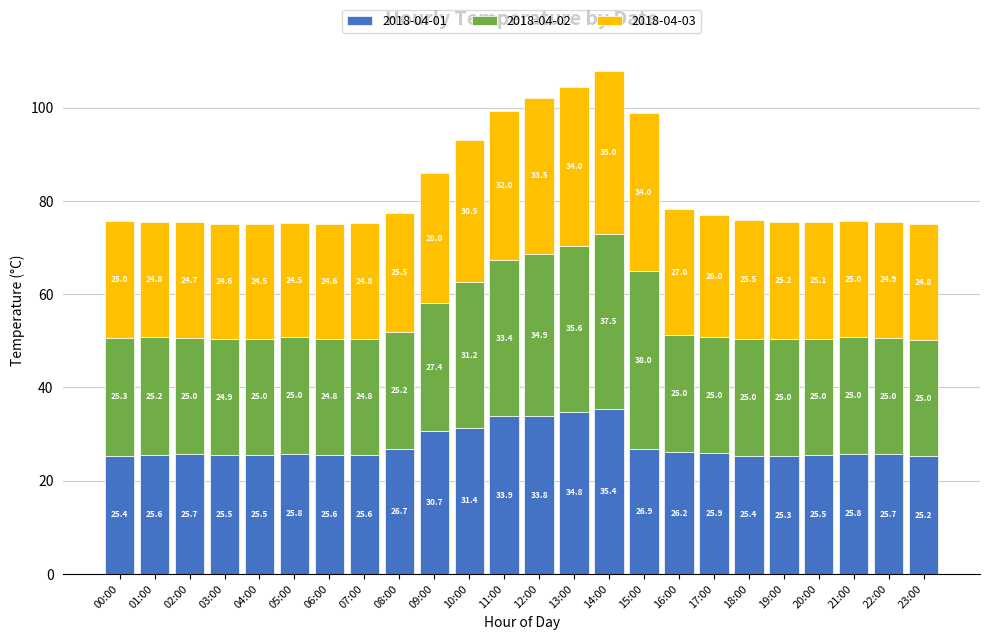

Read the 2018-04-01 value at 22:00.

25.7